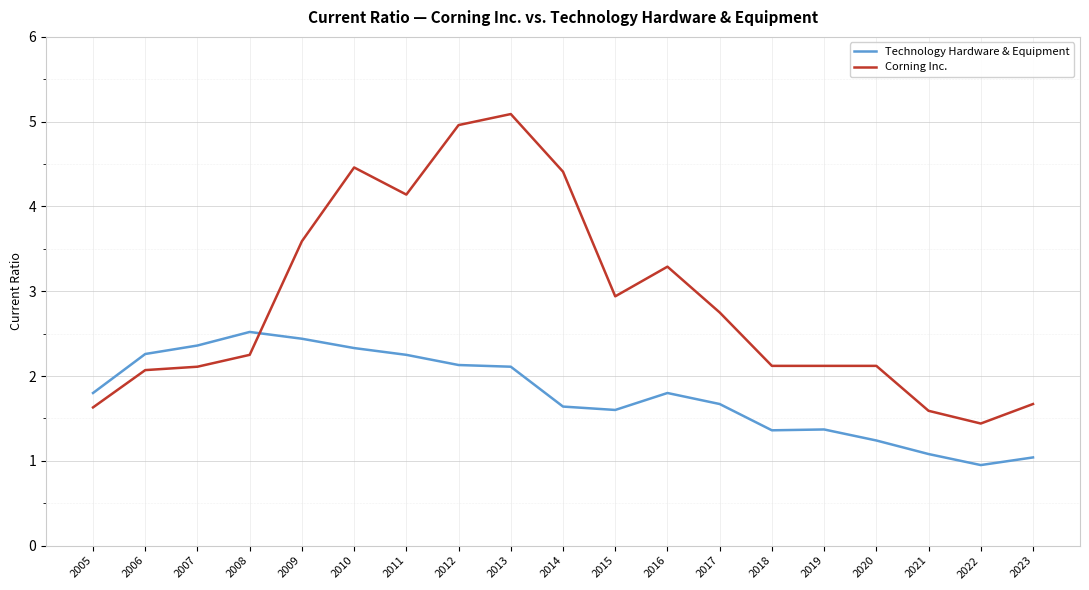

Does the chart have visible grid lines?

Yes